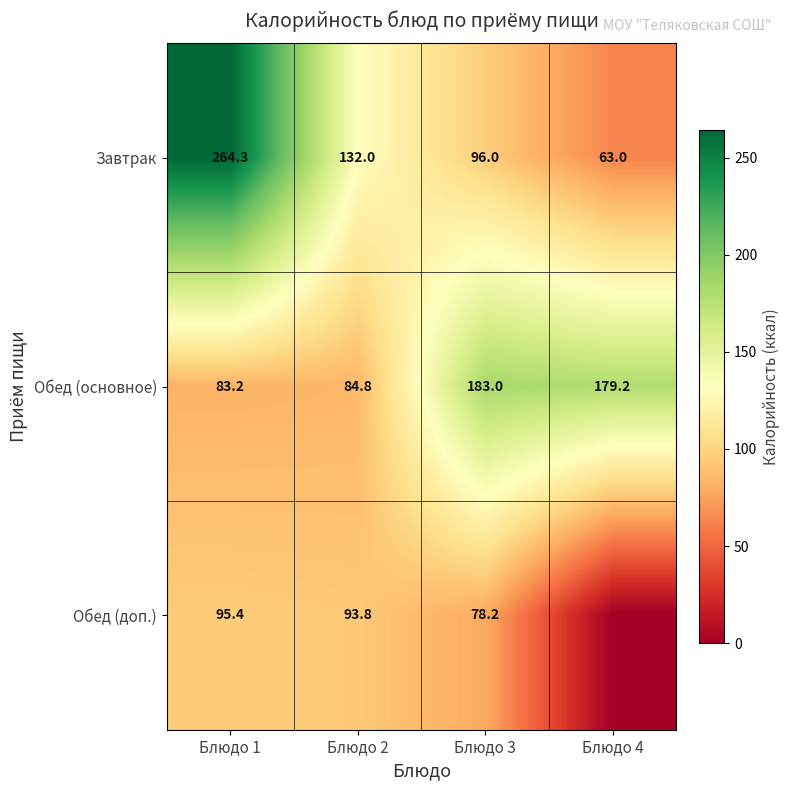

Is the value of Завтрак at Блюдо 3 greater than the value of Обед (доп.) at Блюдо 1?

Yes